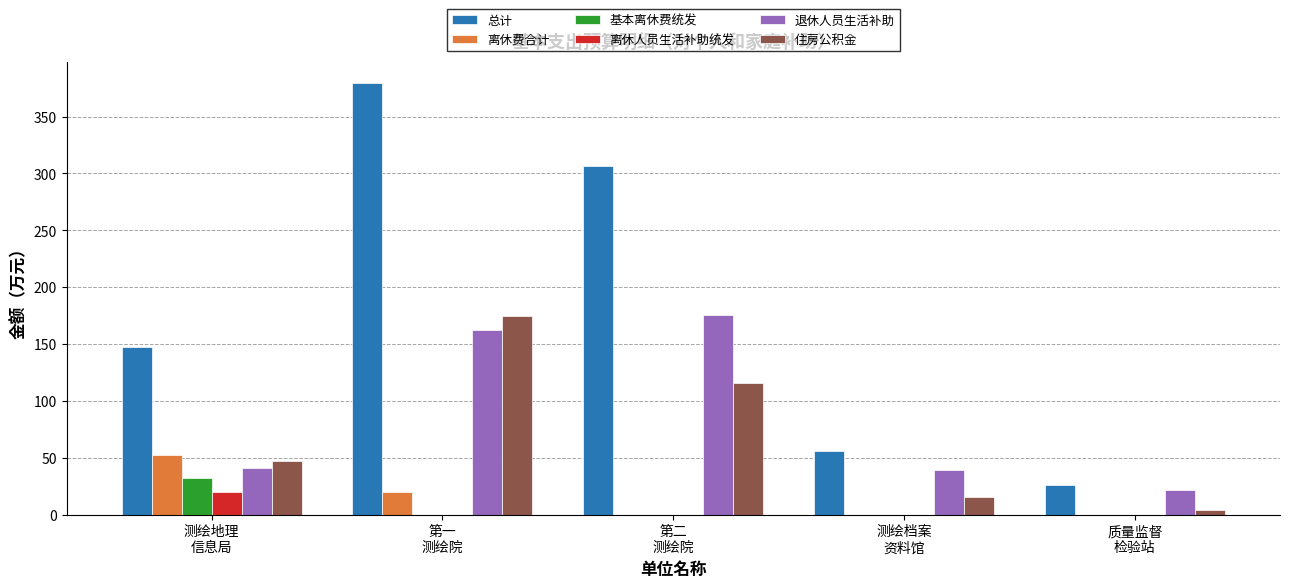

Which series has the largest total across all categories?

总计